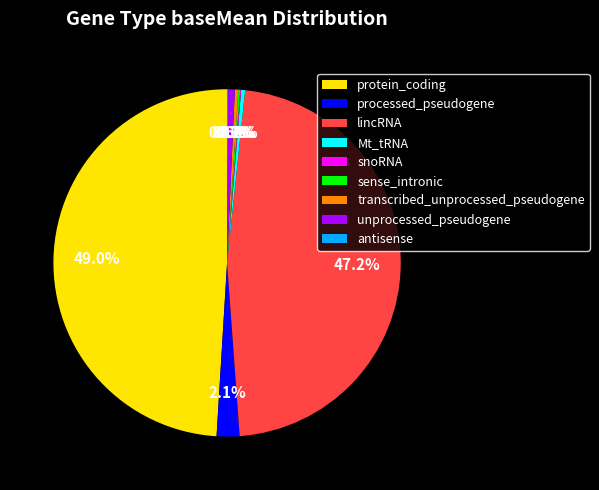

What is the total percentage of Mt_tRNA and unprocessed_pseudogene?

1.0%